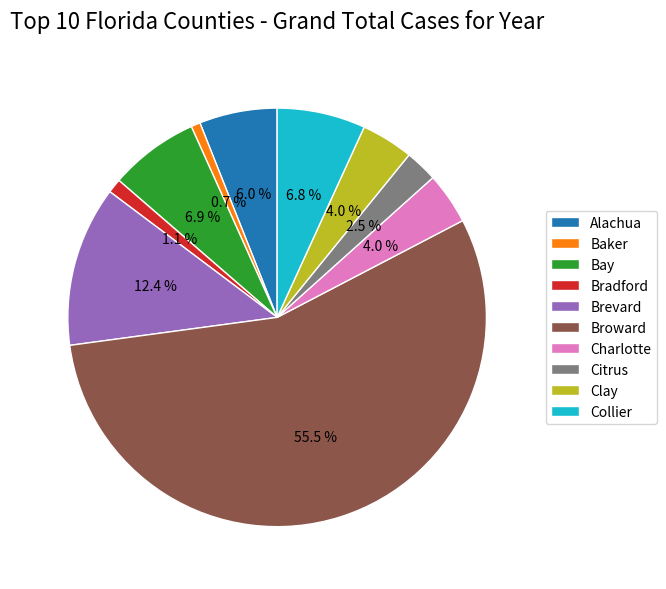

What is the ratio of the value at Bay to the value at Collier?

1.0